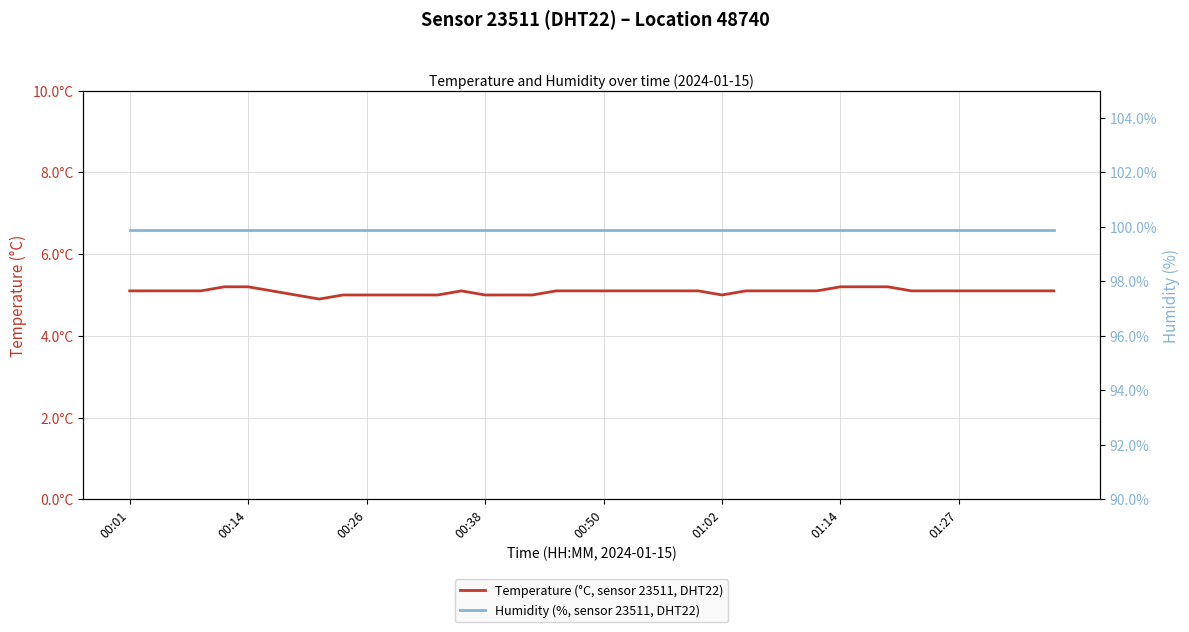

Which series changed the most between 20 and 22?

Temperature (°C, sensor 23511, DHT22)